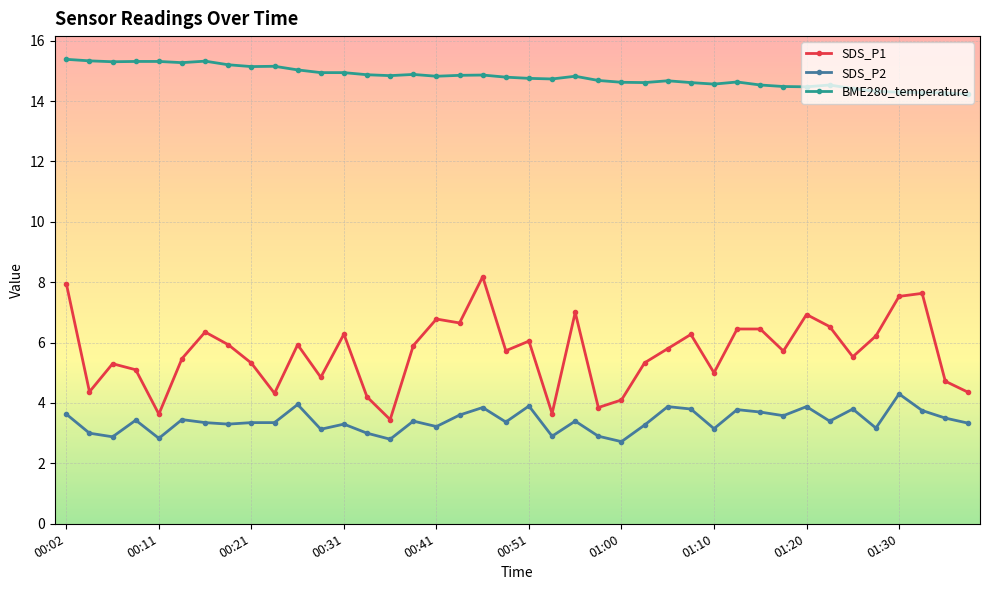

Which series has the largest range (max minus min)?

SDS_P1